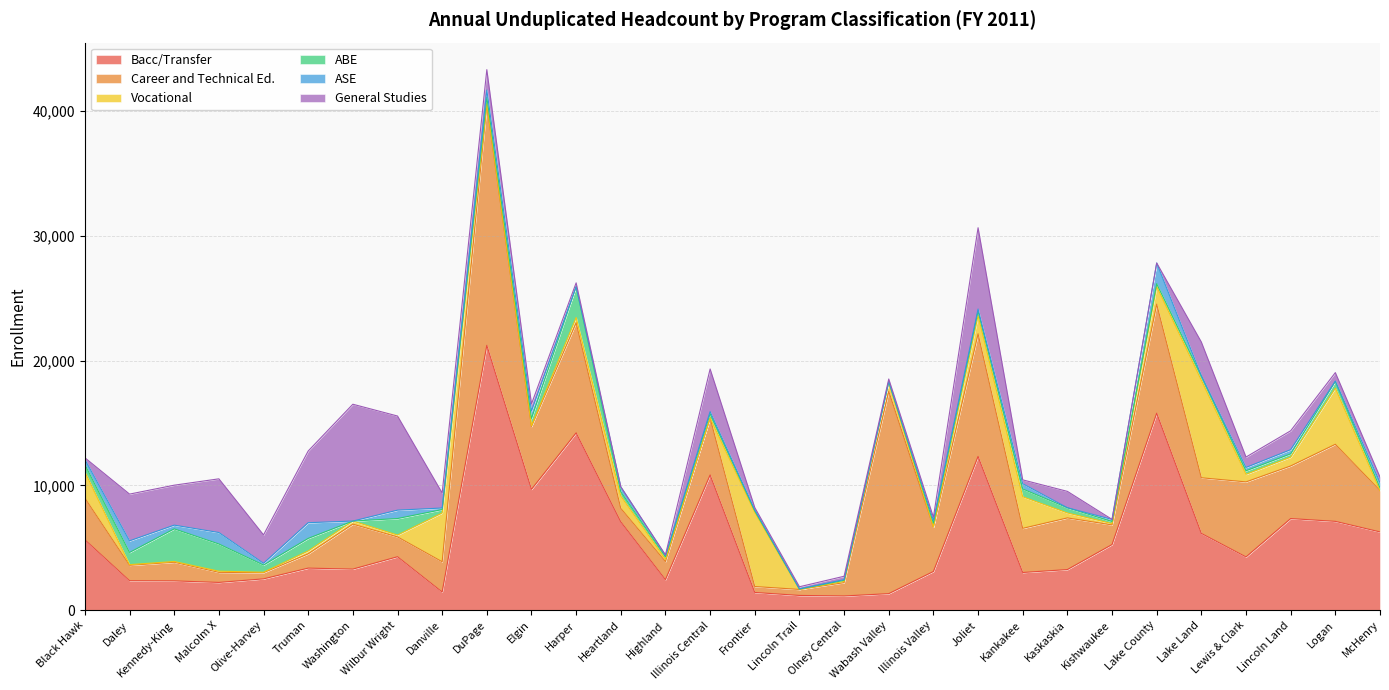

Reading right to left, list all the values displayed in this chart.

Bacc/Transfer: McHenry=6275	Logan=7121	Lincoln Land=7345	Lewis & Clark=4273	Lake Land=6154	Lake County=15788	Kishwaukee=5264	Kaskaskia=3260	Kankakee=3026	Joliet=12320	Illinois Valley=3107	Wabash Valley=1331	Olney Central=1146	Lincoln Trail=1187	Frontier=1427	Illinois Central=10836	Highland=2455	Heartland=7084	Harper=14210	Elgin=9686	DuPage=21222	Danville=1464	Wilbur Wright=4287	Washington=3297	Truman=3376	Olive-Harvey=2516	Malcolm X=2230	Kennedy-King=2353	Daley=2368	Black Hawk=5649
Career and Technical Ed.: McHenry=3316	Logan=6174	Lincoln Land=4215	Lewis & Clark=6009	Lake Land=4459	Lake County=8731	Kishwaukee=1572	Kaskaskia=4138	Kankakee=3535	Joliet=9820	Illinois Valley=3563	Wabash Valley=16205	Olney Central=1067	Lincoln Trail=481	Frontier=475	Illinois Central=4565	Highland=1447	Heartland=1077	Harper=8816	Elgin=5033	DuPage=19266	Danville=2421	Wilbur Wright=1588	Washington=3600	Truman=1144	Olive-Harvey=496	Malcolm X=807	Kennedy-King=1492	Daley=1232	Black Hawk=3337
Vocational: McHenry=1	Logan=4492	Lincoln Land=704	Lewis & Clark=606	Lake Land=7812	Lake County=1410	Kishwaukee=106	Kaskaskia=394	Kankakee=2528	Joliet=1456	Illinois Valley=0	Wabash Valley=740	Olney Central=99	Lincoln Trail=3	Frontier=5937	Illinois Central=0	Highland=181	Heartland=984	Harper=419	Elgin=67	DuPage=133	Danville=3907	Wilbur Wright=149	Washington=248	Truman=232	Olive-Harvey=35	Malcolm X=95	Kennedy-King=63	Daley=54	Black Hawk=2094
ABE: McHenry=215	Logan=541	Lincoln Land=264	Lewis & Clark=286	Lake Land=348	Lake County=228	Kishwaukee=167	Kaskaskia=415	Kankakee=626	Joliet=356	Illinois Valley=310	Wabash Valley=28	Olney Central=86	Lincoln Trail=26	Frontier=119	Illinois Central=340	Highland=203	Heartland=343	Harper=2478	Elgin=579	DuPage=475	Danville=273	Wilbur Wright=1323	Washington=0	Truman=1004	Olive-Harvey=573	Malcolm X=2176	Kennedy-King=2612	Daley=977	Black Hawk=581
ASE: McHenry=426	Logan=30	Lincoln Land=336	Lewis & Clark=266	Lake Land=11	Lake County=1657	Kishwaukee=167	Kaskaskia=3	Kankakee=421	Joliet=175	Illinois Valley=219	Wabash Valley=23	Olney Central=54	Lincoln Trail=19	Frontier=84	Illinois Central=172	Highland=110	Heartland=397	Harper=0	Elgin=601	DuPage=572	Danville=124	Wilbur Wright=673	Washington=0	Truman=1259	Olive-Harvey=143	Malcolm X=919	Kennedy-King=299	Daley=930	Black Hawk=412
General Studies: McHenry=436	Logan=677	Lincoln Land=1512	Lewis & Clark=832	Lake Land=2697	Lake County=0	Kishwaukee=0	Kaskaskia=1312	Kankakee=307	Joliet=6511	Illinois Valley=249	Wabash Valley=196	Olney Central=271	Lincoln Trail=167	Frontier=180	Illinois Central=3411	Highland=39	Heartland=0	Harper=300	Elgin=562	DuPage=1633	Danville=1204	Wilbur Wright=7538	Washington=9357	Truman=5741	Olive-Harvey=2272	Malcolm X=4300	Kennedy-King=3199	Daley=3743	Black Hawk=138